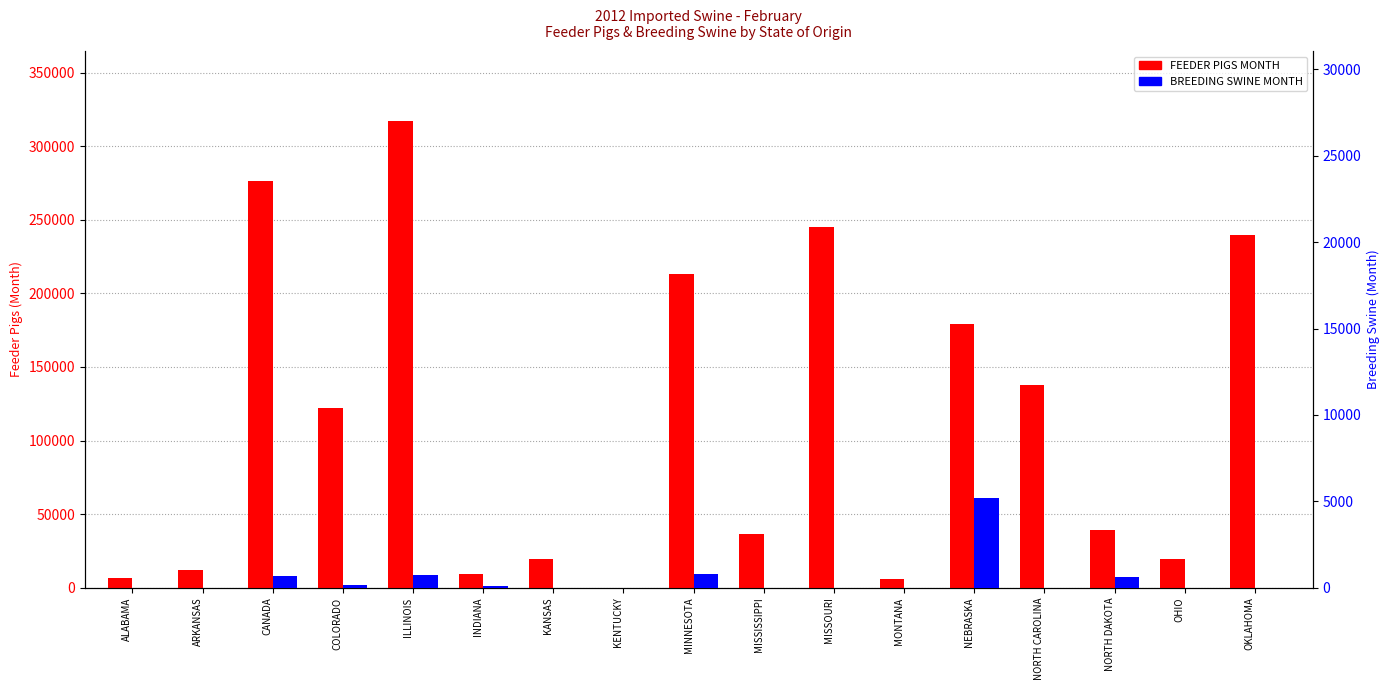

Is it true that BREEDING SWINE MONTH equals 4 at MISSOURI?

False